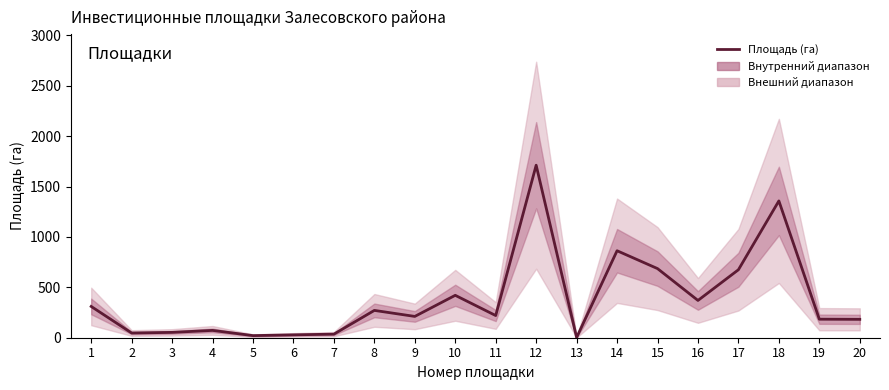

Reading left to right, transcribe all the data shown in this chart.

310.3	46.7	53.0	72.7	20.9	28.5	35.5	271.1	211.4	420.8	220.1	1711.8	2.0	863.1	686.0	369.9	674.6	1357.6	183.8	182.4